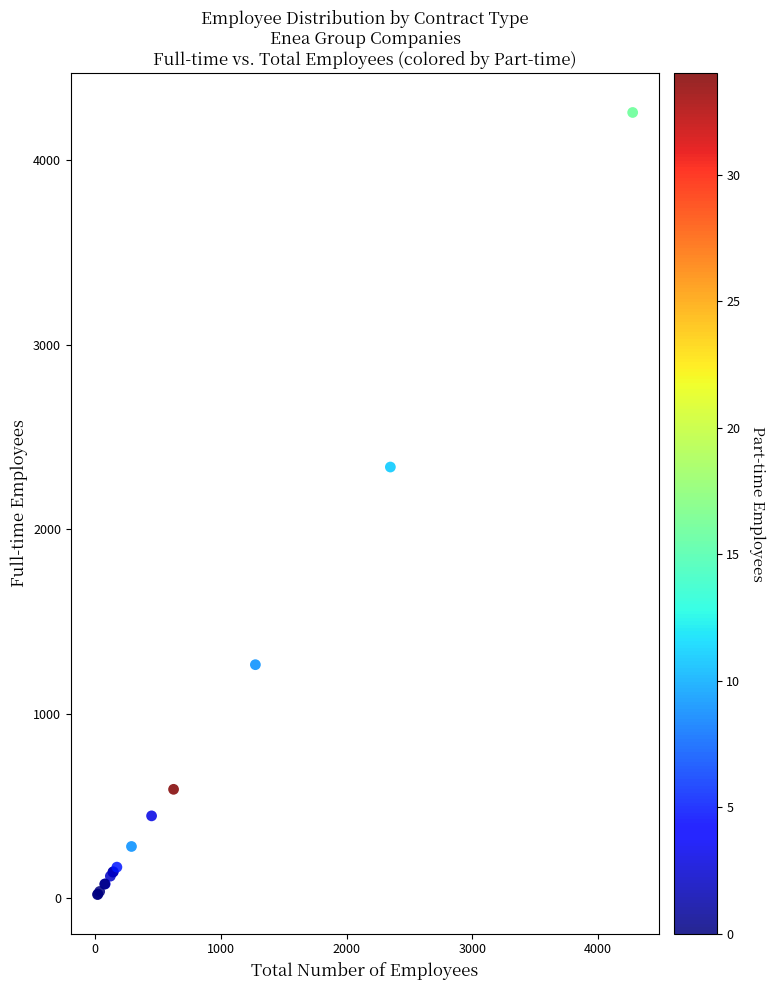

What Y value in the scatter plot is closest to 2139?

2337